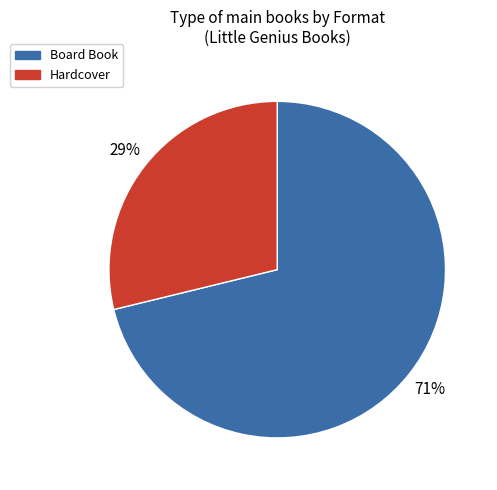

Is there any slice that represents more than half of the pie?

Yes